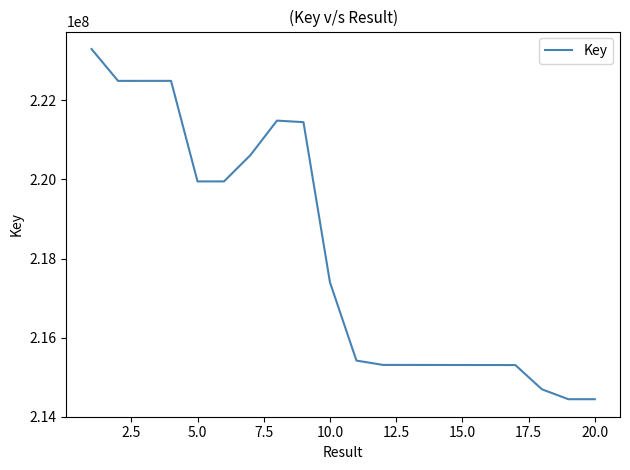

What is the smallest value displayed?

214439770